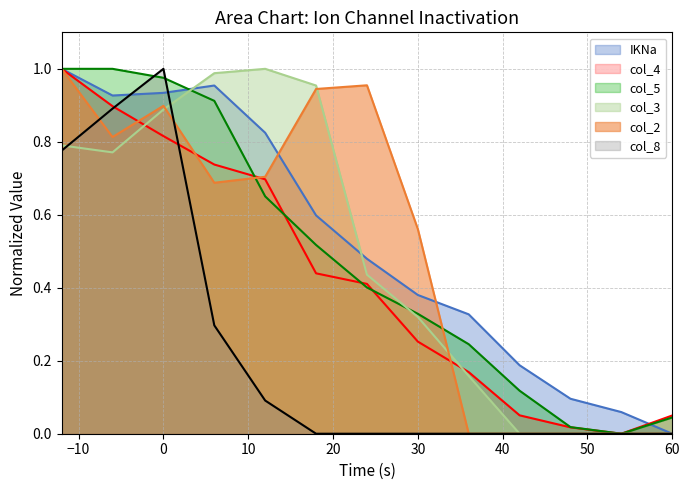

What is the sum of all IKNa values?

6.8